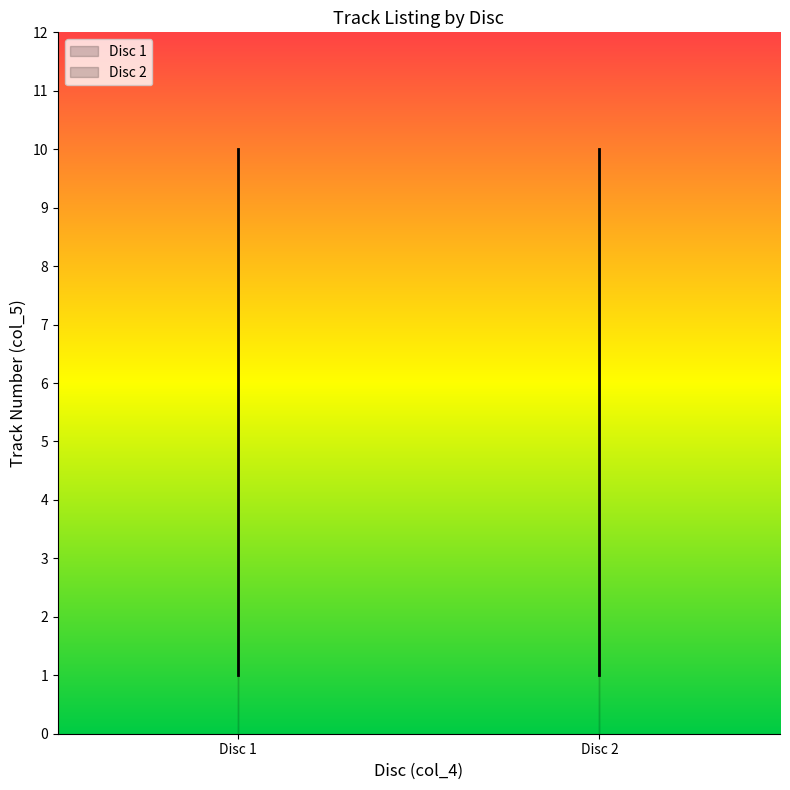

Reading left to right, extract all data points from this chart.

1=1	2=2	3=3	4=4	5=5	6=6	7=7	8=8	9=9	10=10	1=1	2=2	3=3	4=4	5=5	6=6	7=7	8=8	9=9	10=10